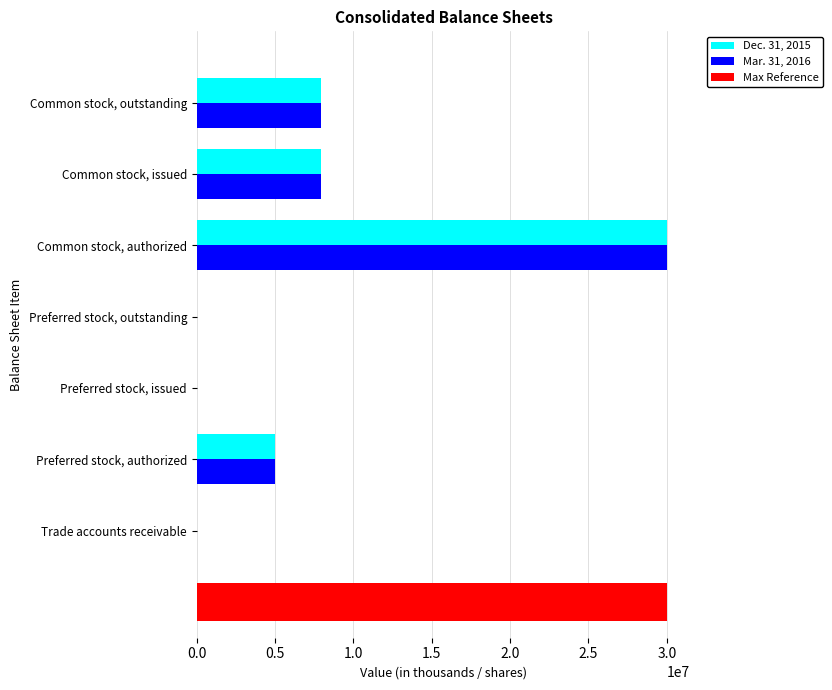

True or false: Dec. 31, 2015 has a value of 8818556 at Preferred stock, authorized.

False